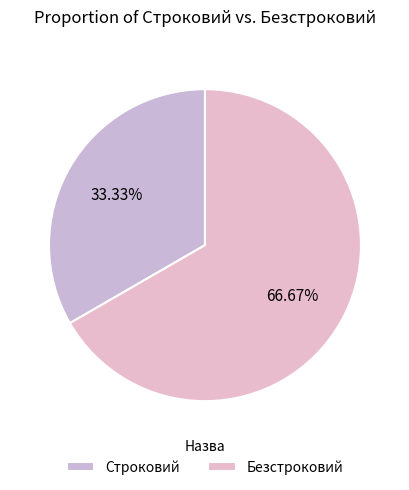

Between Строковий and Безстроковий, which is larger?

Безстроковий